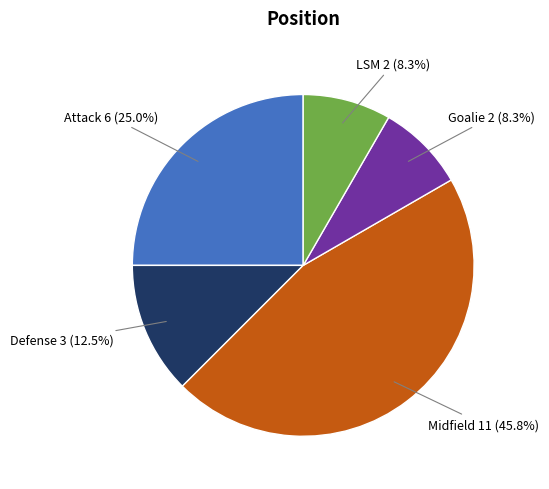

To the nearest percent, what is the average slice percentage?

20%